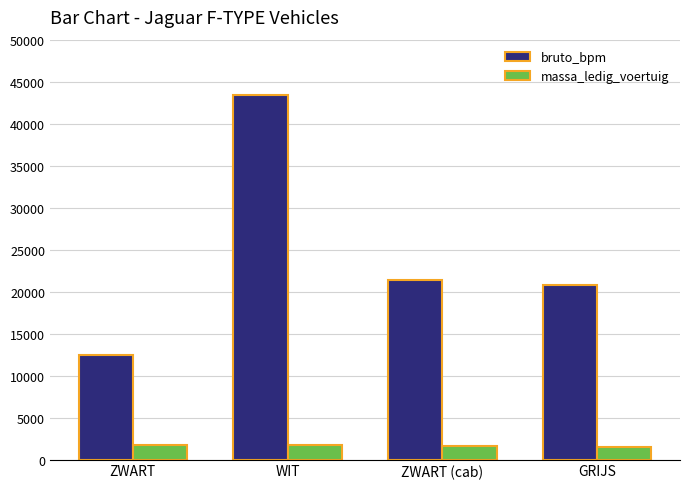

Which category has the highest value in the bruto_bpm series?

WIT